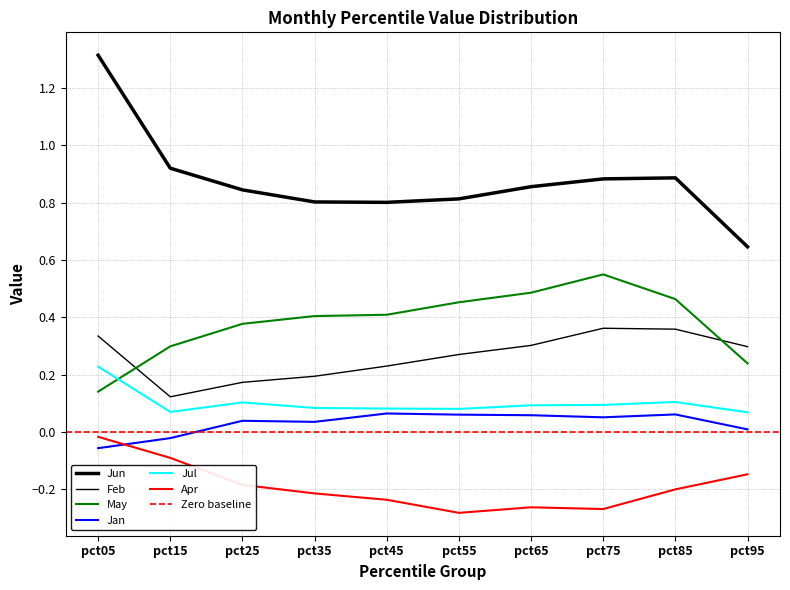

Is the value of May at pct55 greater than the value of Jun at pct45?

No